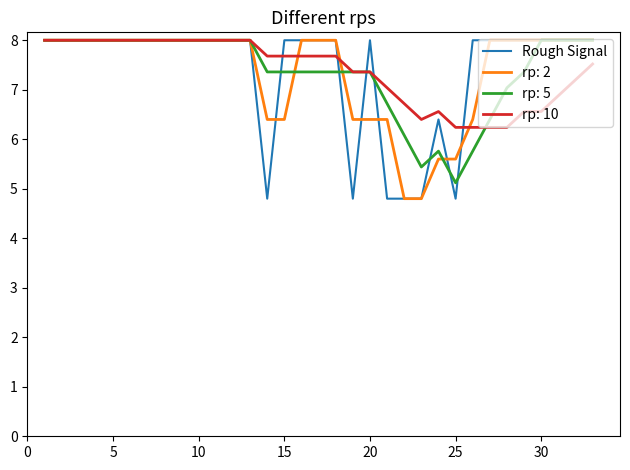

How many lines are shown in the chart?

4